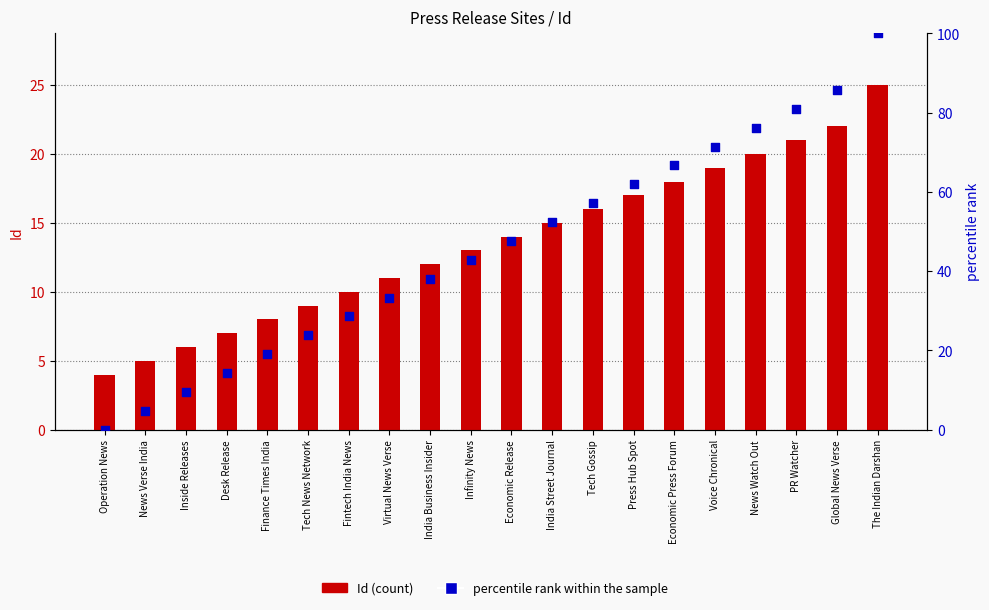

Which series reaches the maximum Y coordinate?

percentile rank within the sample